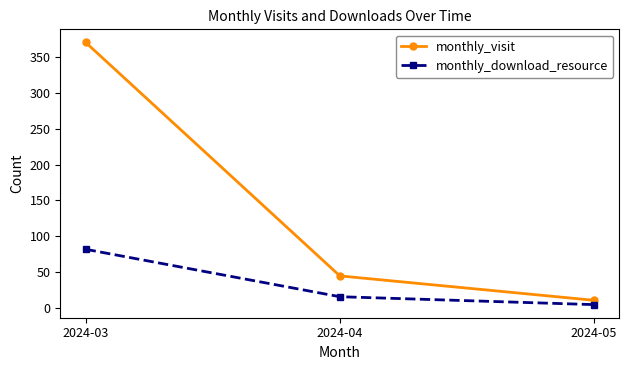

At how many categories does at least one series exceed 137?

1